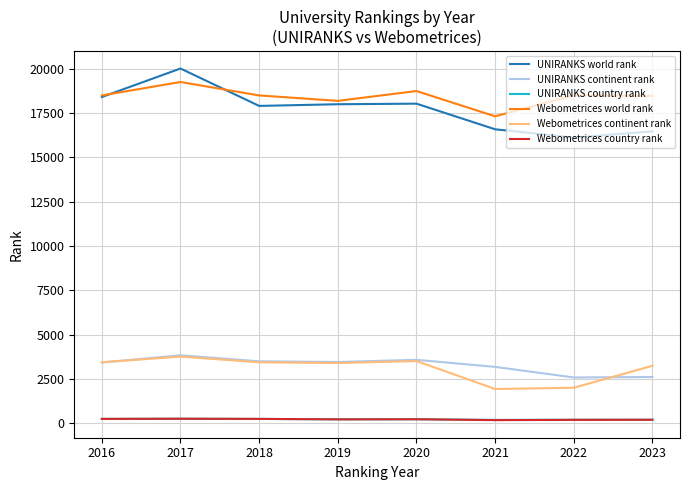

True or false: Webometrices country rank and UNIRANKS continent rank intersect in this chart.

False